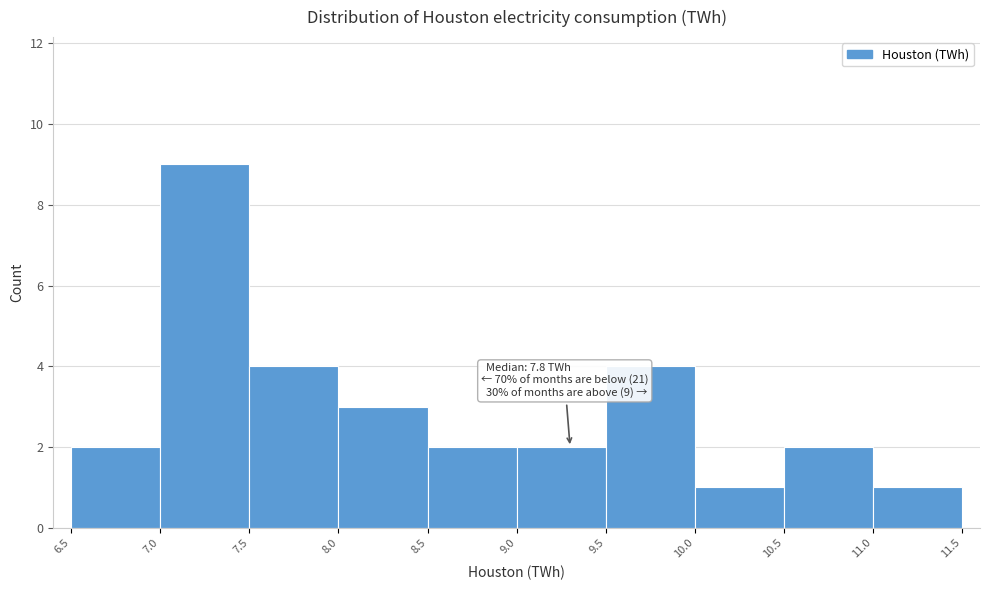

Over which range of the x-axis is the bar tallest?

7.0 to 7.5